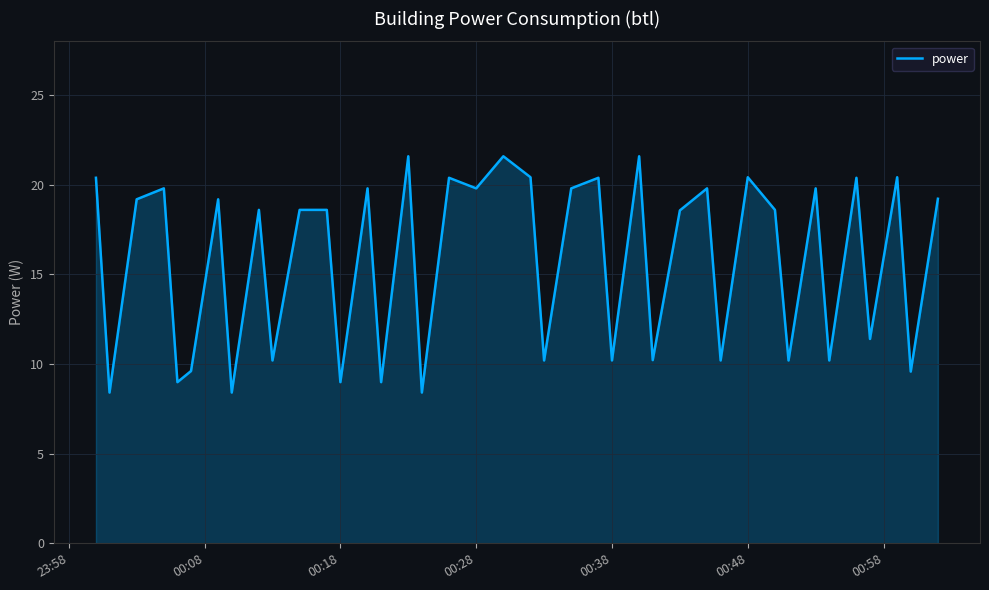

Does the chart have visible grid lines?

Yes